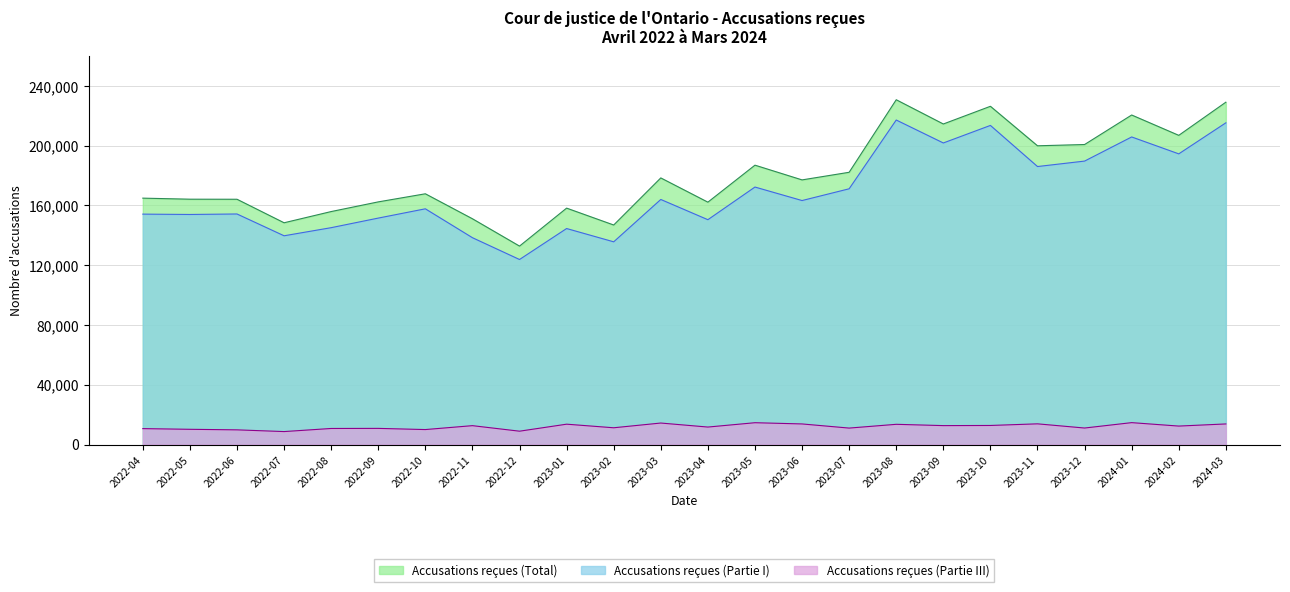

What value does the Accusations reçues (Partie I) series have at 2024-03?

215316